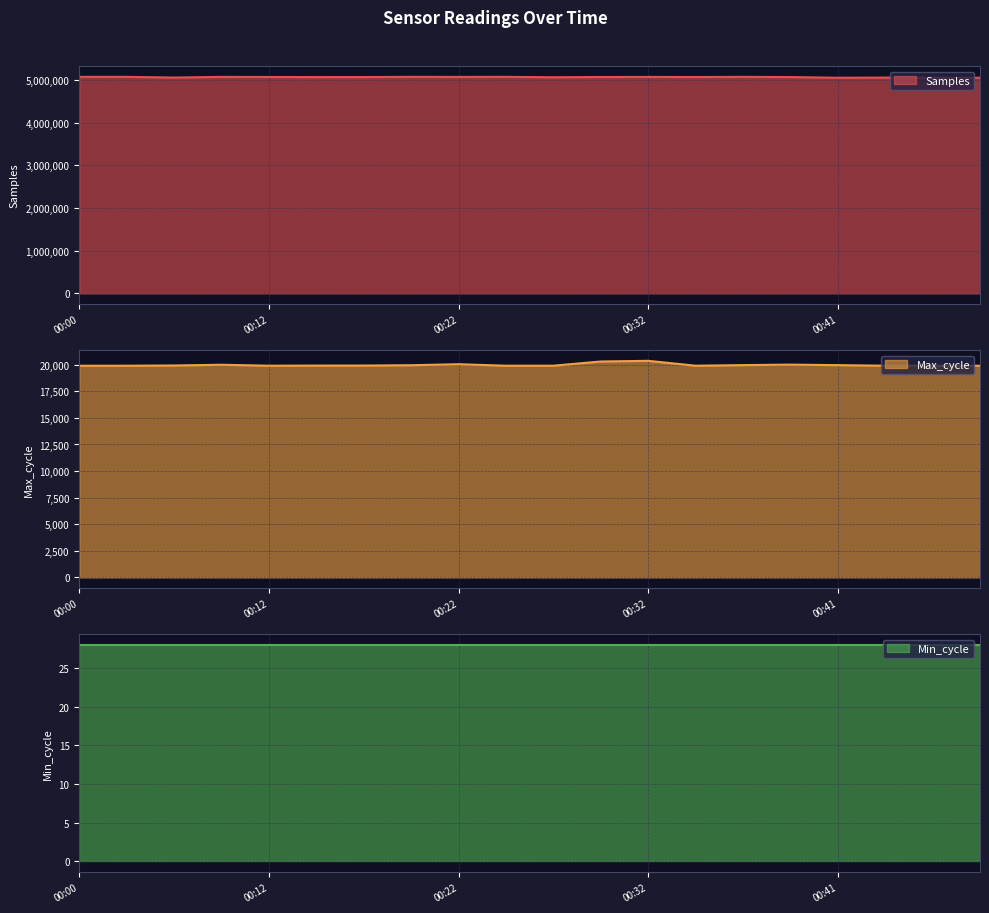

What is the sum of the Samples values at 00:12 and 00:49?

10120857